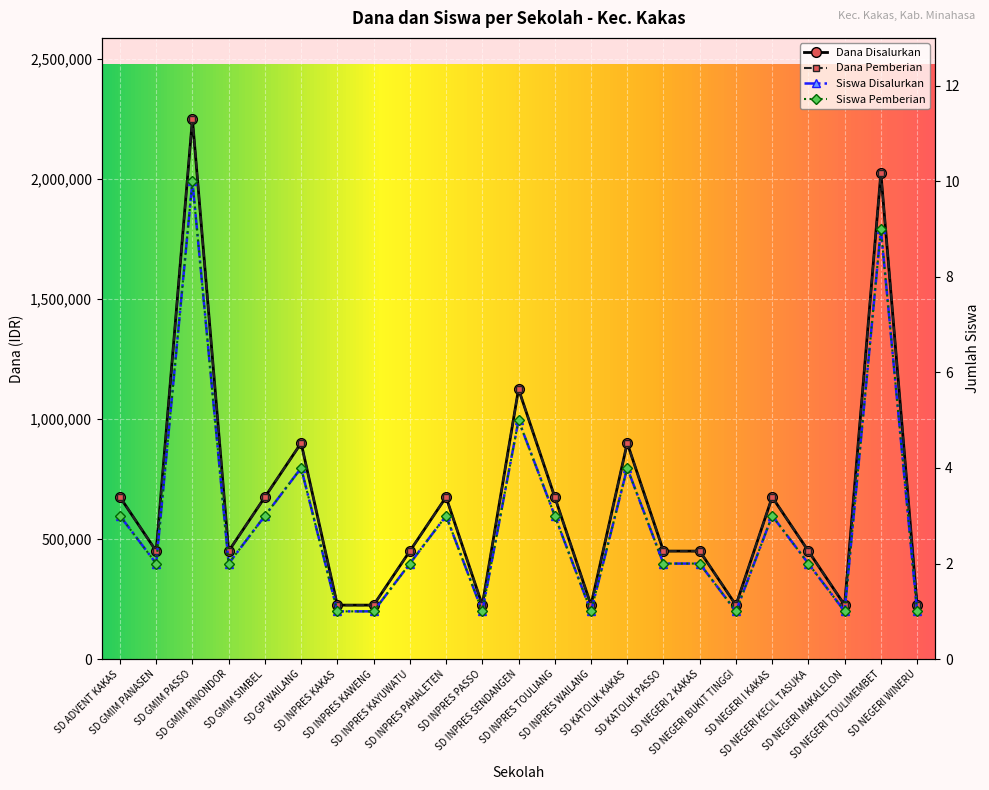

Read the Siswa Pemberian value at SD NEGERI I KAKAS.

3